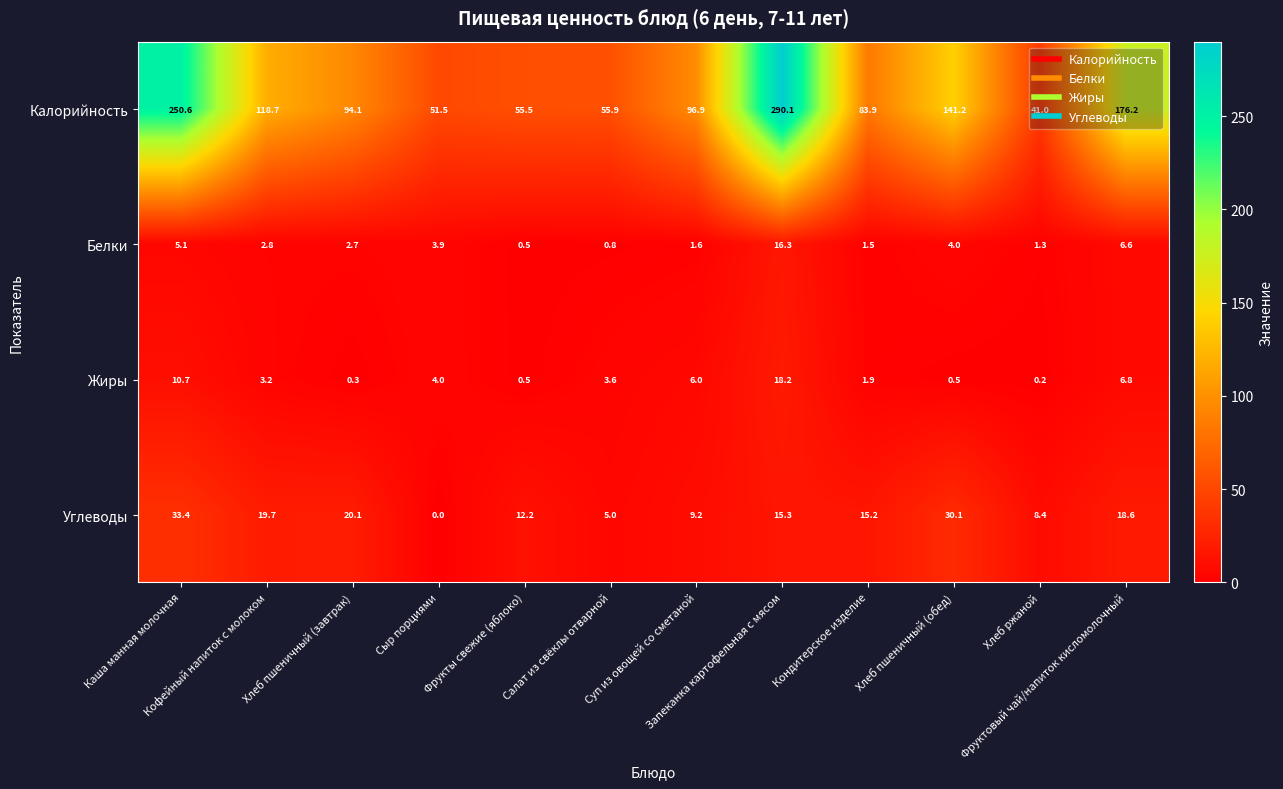

At how many categories does at least one series exceed 20?

12